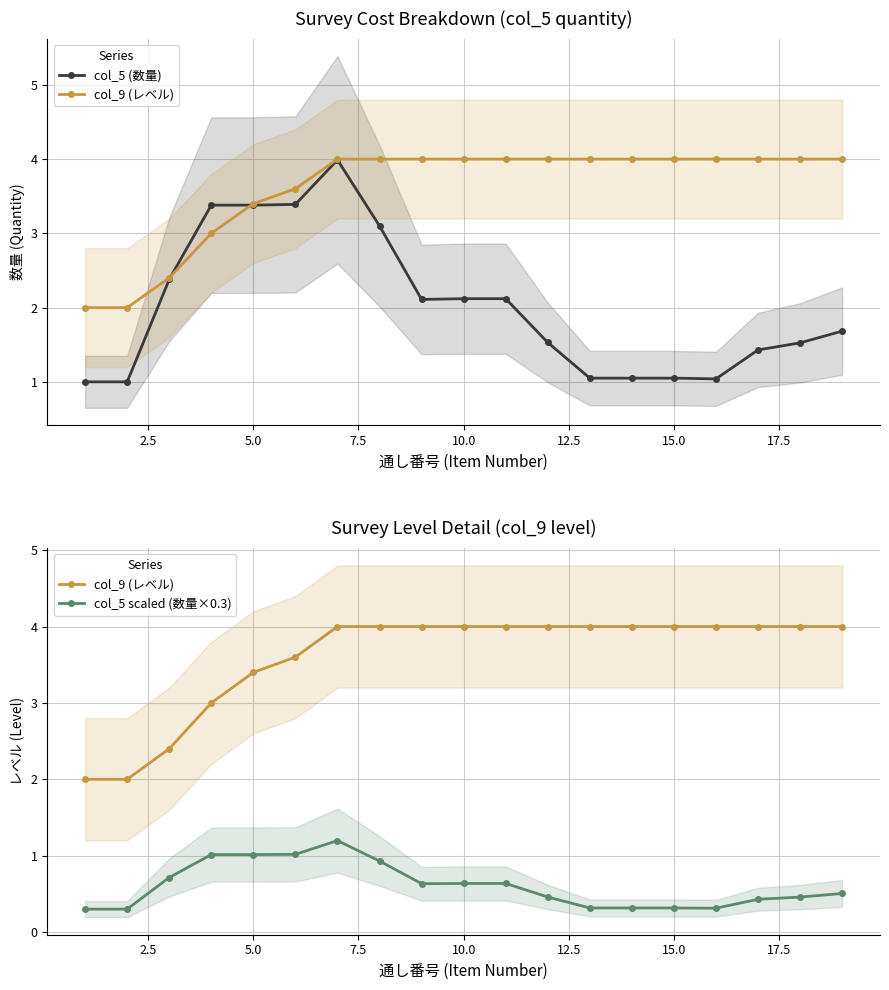

True or false: col_5 (数量) has a value of 2.3 at 11.

False